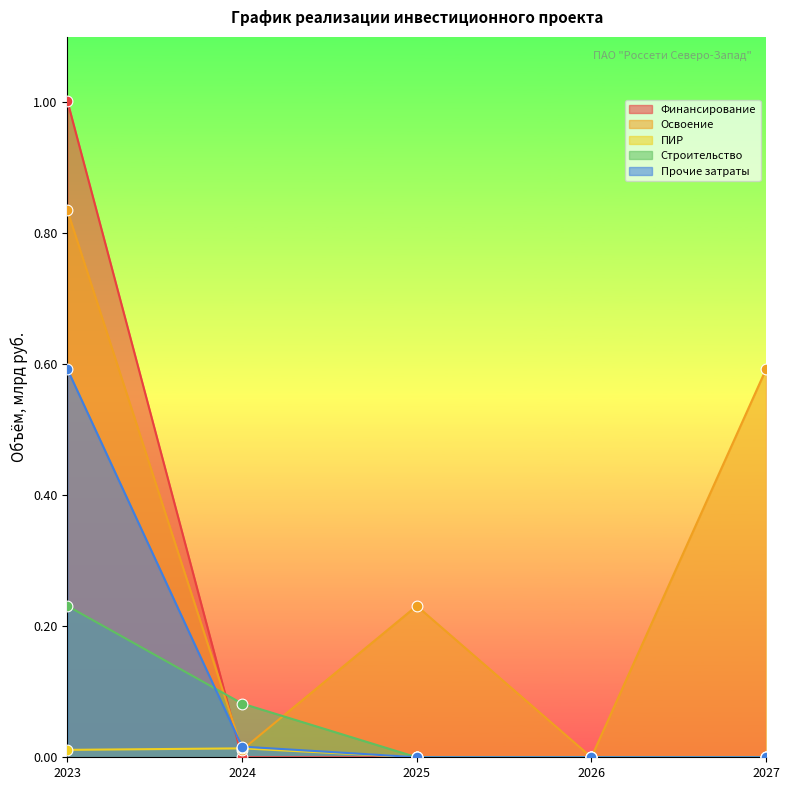

What is the total value across all series at 2025?

0.2